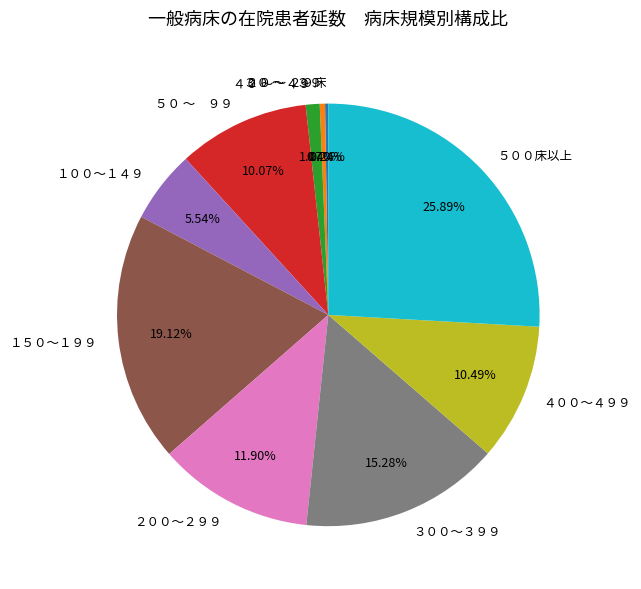

Between １５０～１９９ and ４００～４９９, which is larger?

１５０～１９９